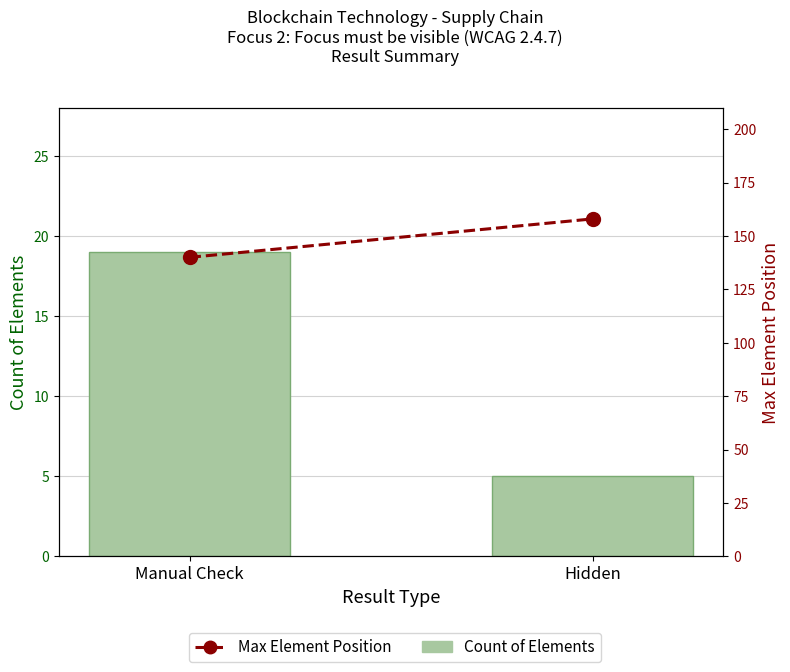

Count the Max Element Position values in the range 140 to 158.

2